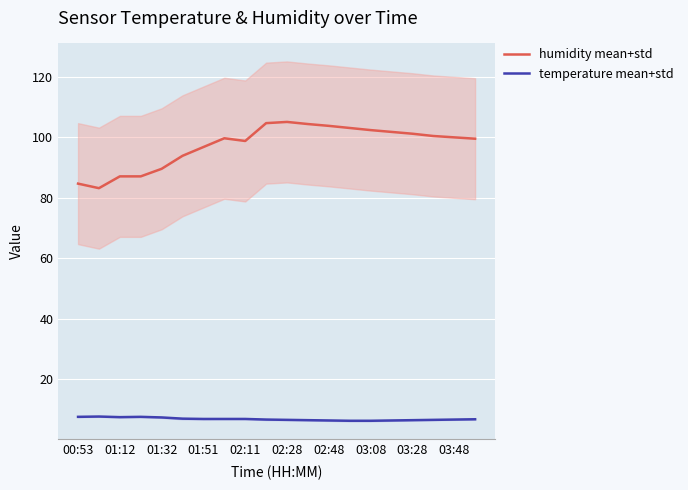

What is the highest value of the humidity mean+std series?

105.1